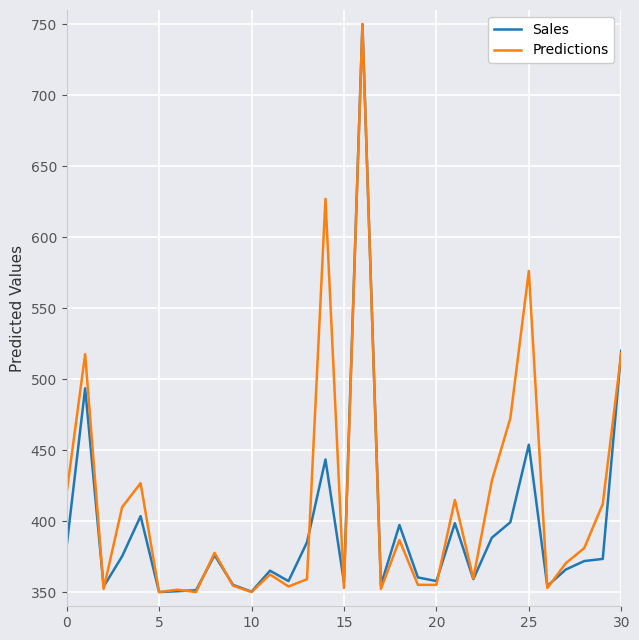

Which series has the largest total across all categories?

Predictions